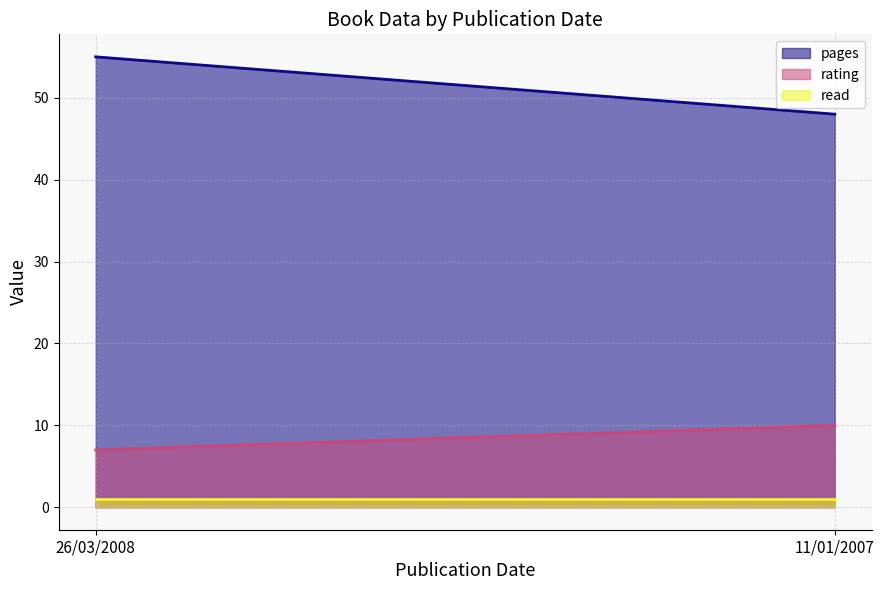

What is the difference between the rating values at 11/01/2007 and 26/03/2008?

3